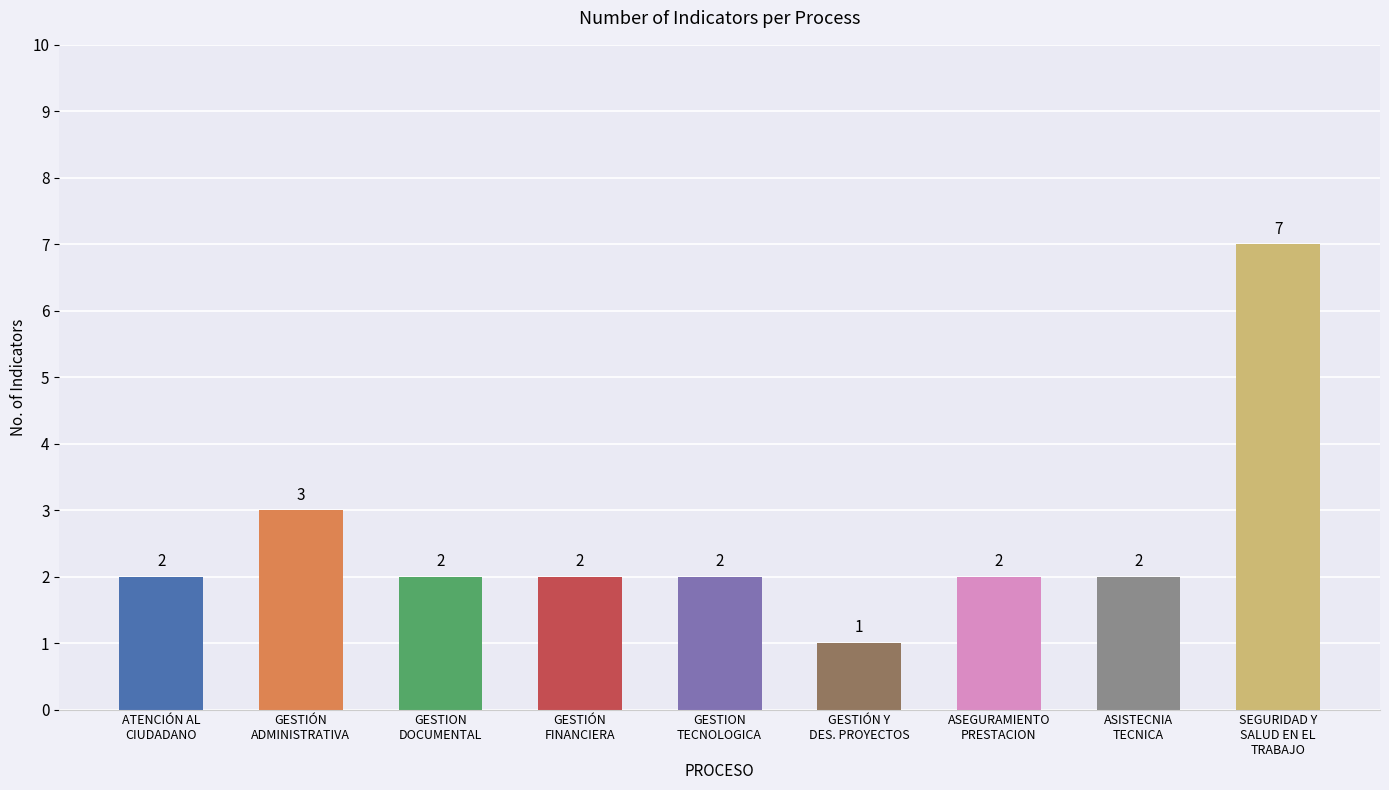

Count the number of data series in this chart.

1